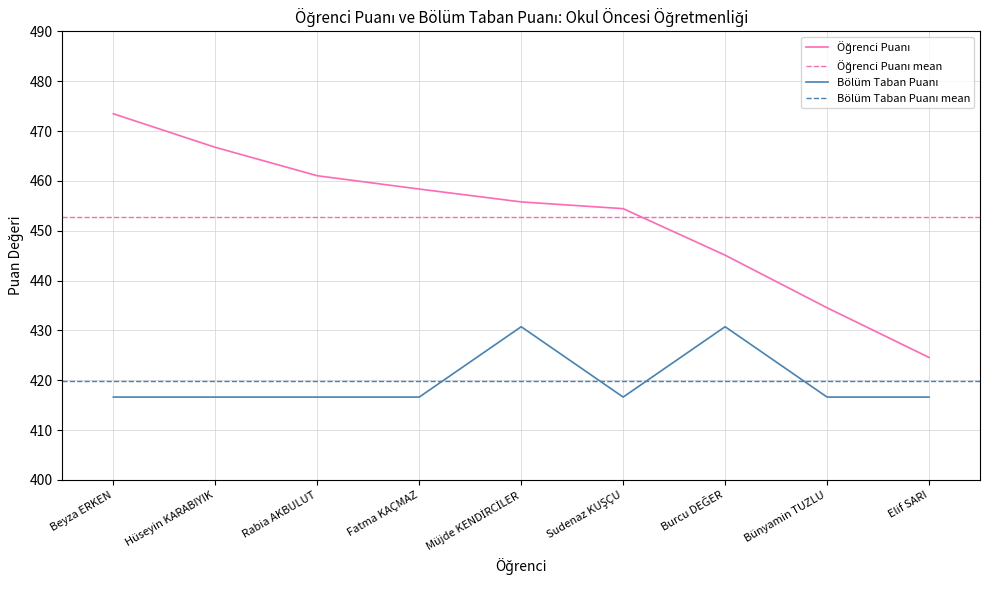

Count the number of categories in the chart.

9